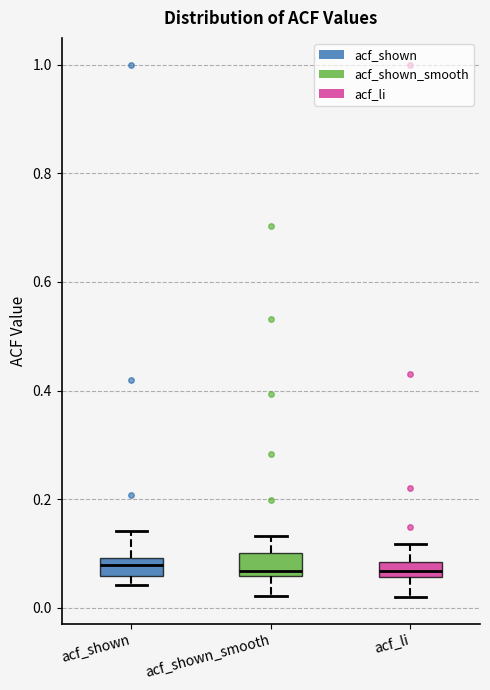

Where is the upper edge of the box for acf_li on the y-axis? The values are not printed on the chart, so give them approximately, as read against the axis.

0.08